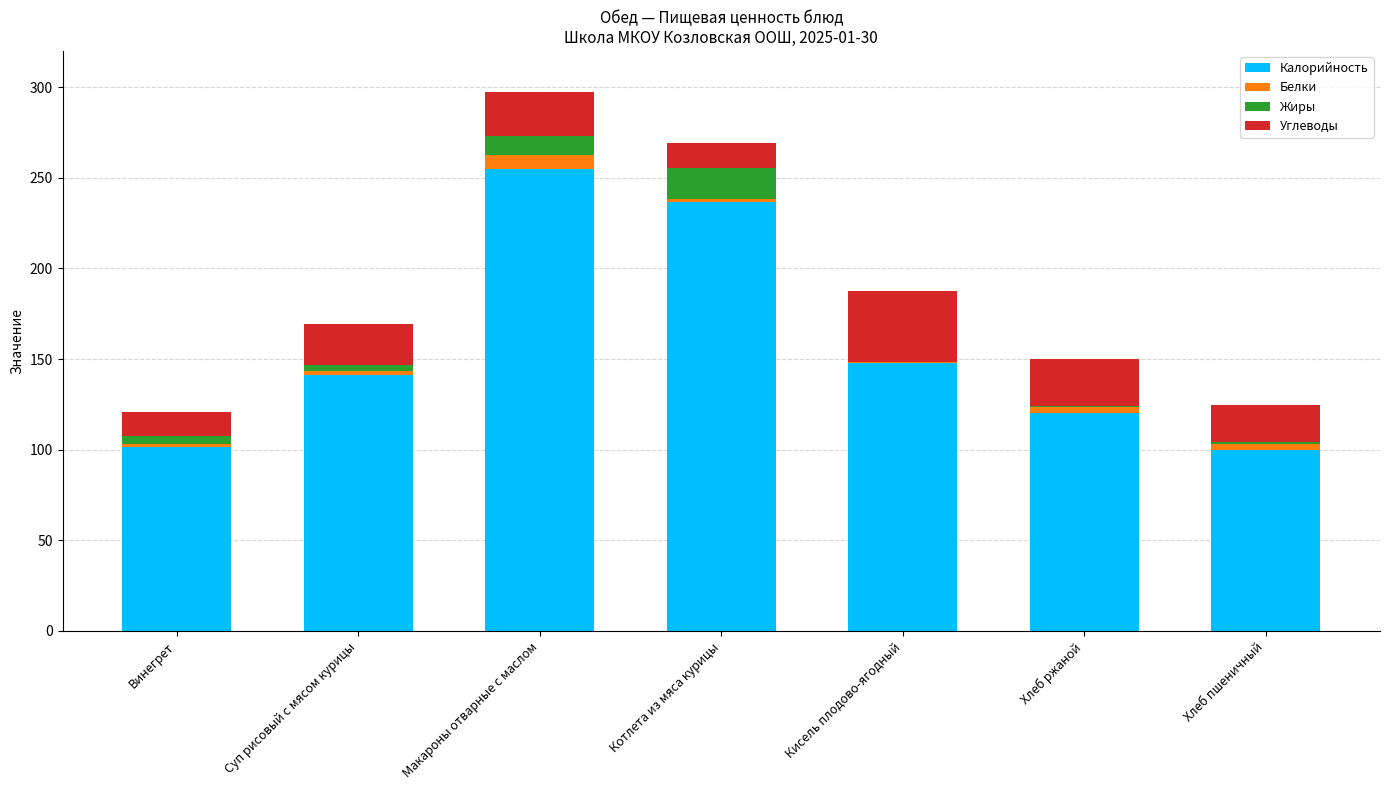

At which category is the sum across all series the highest?

Макароны отварные с маслом